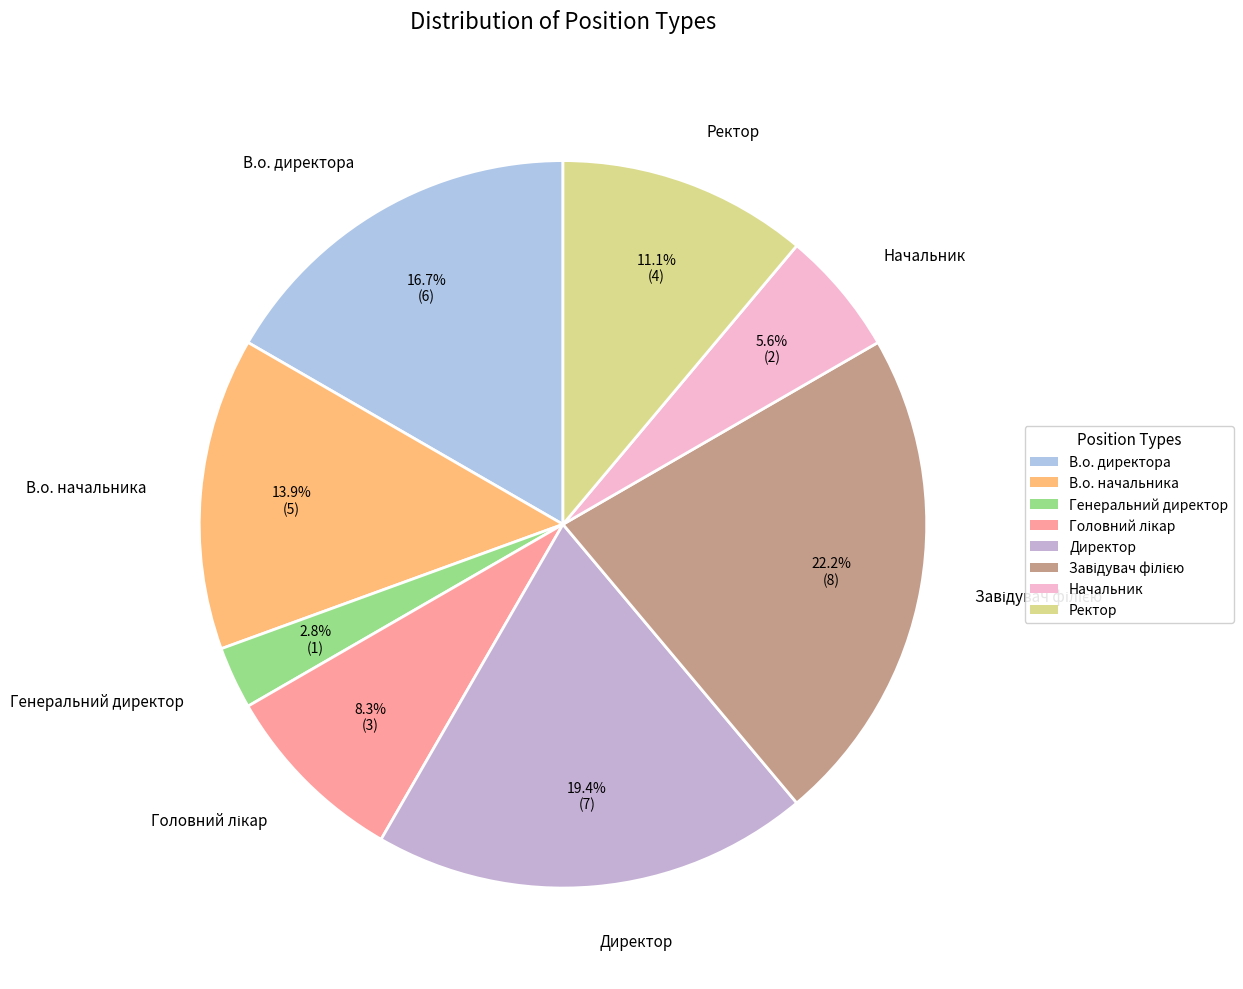

Between Ректор and В.о. начальника, which is larger?

В.о. начальника